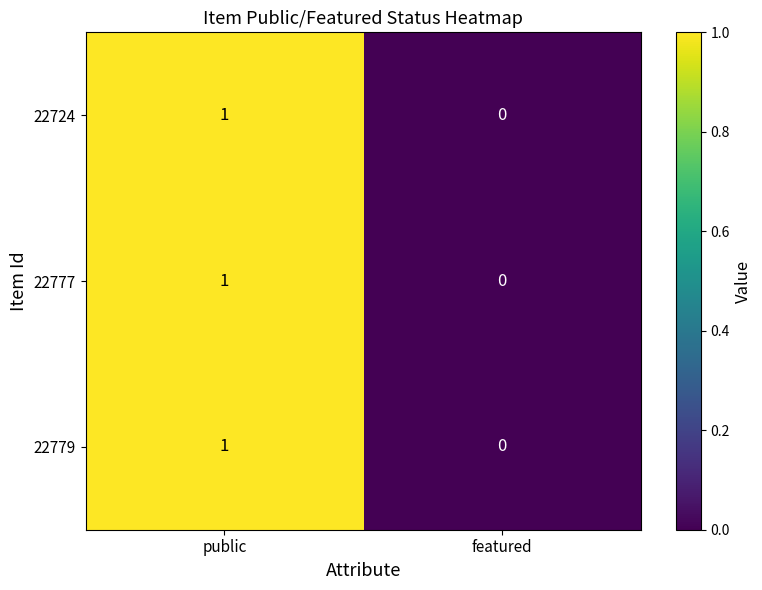

How many distinct data groups are displayed?

3